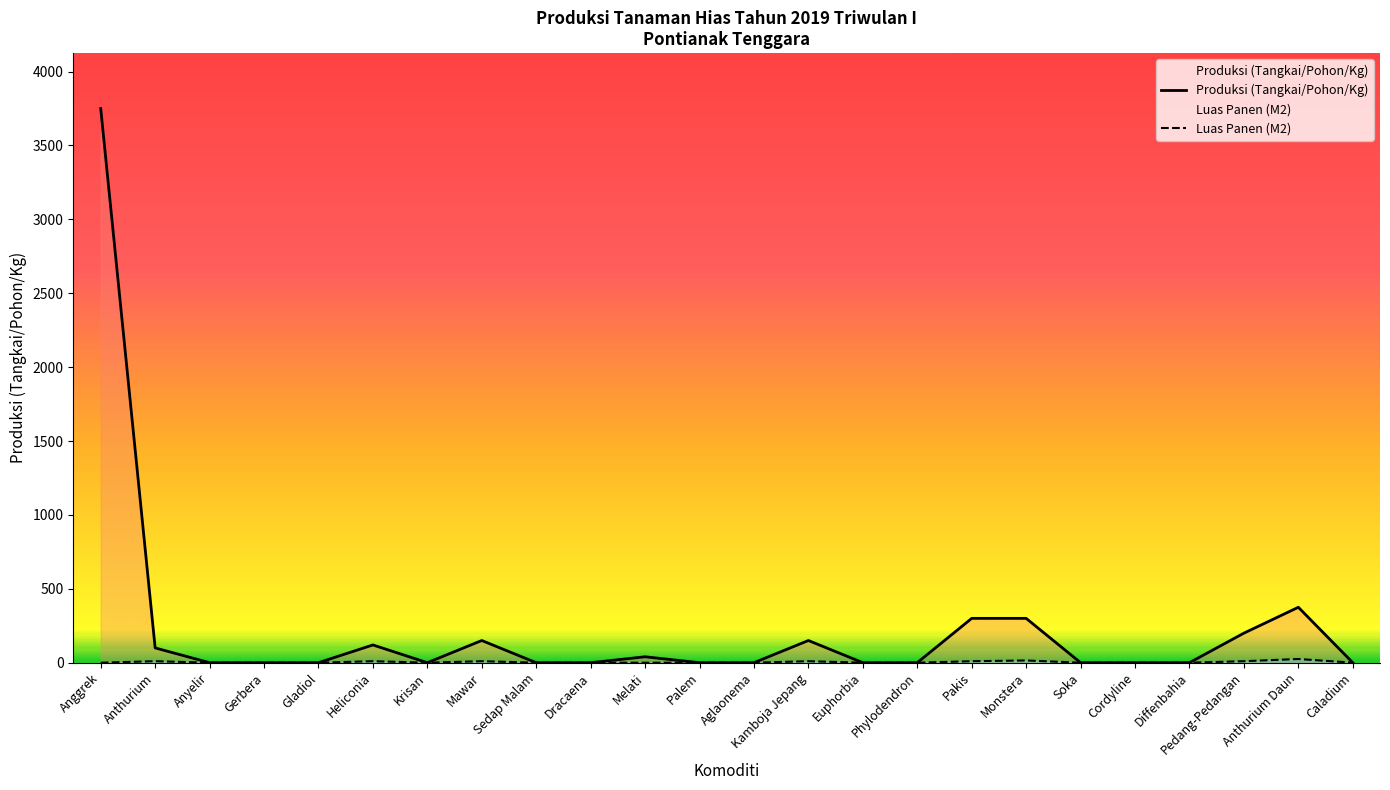

What is the spread (max minus min) of values at Monstera?

285